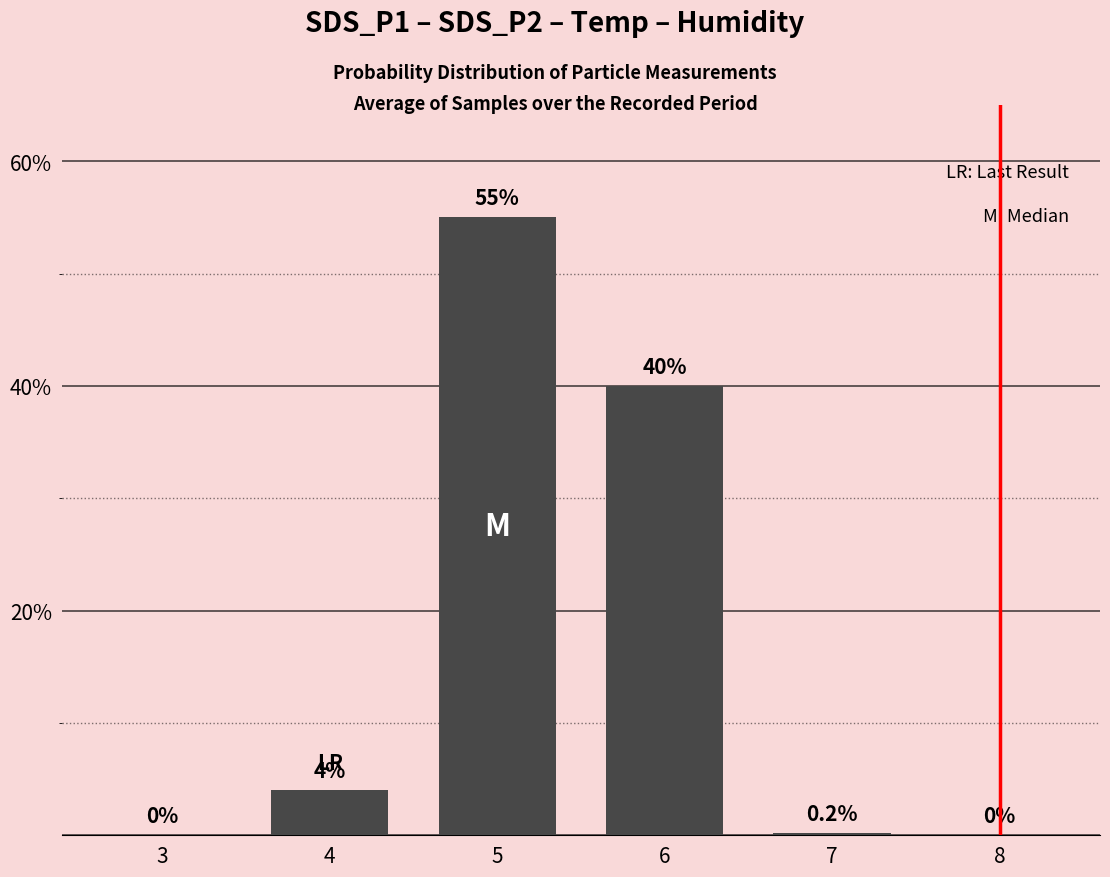

Reading left to right, transcribe all the data shown in this chart.

0.0	4.0	55.0	40.0	0.2	0.0